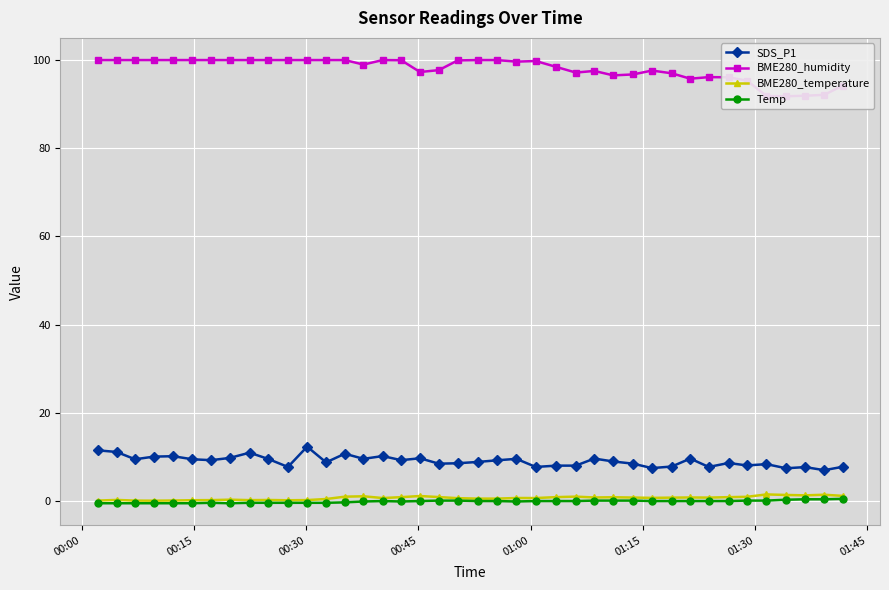

True or false: Temp and SDS_P1 intersect in this chart.

False